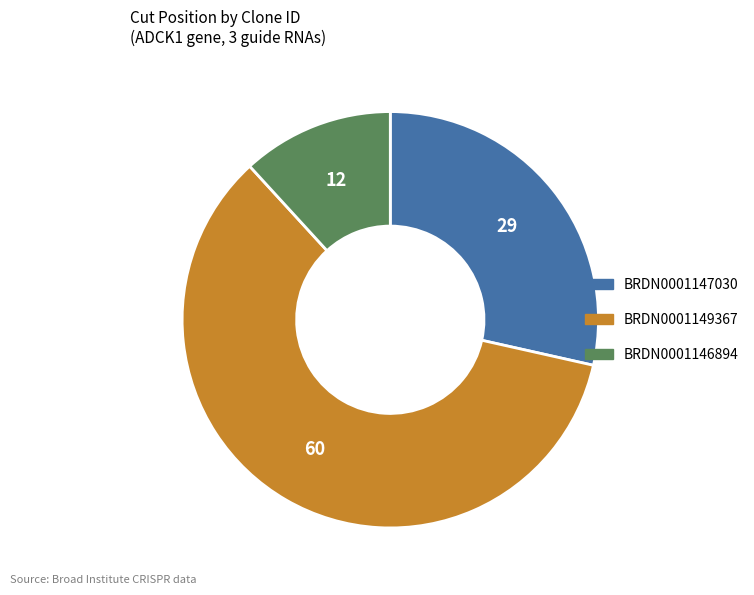

How many segments does this pie chart have?

3